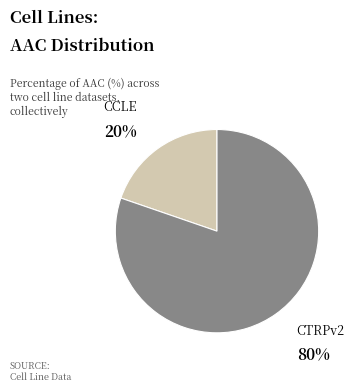

Does any single category account for the majority?

Yes